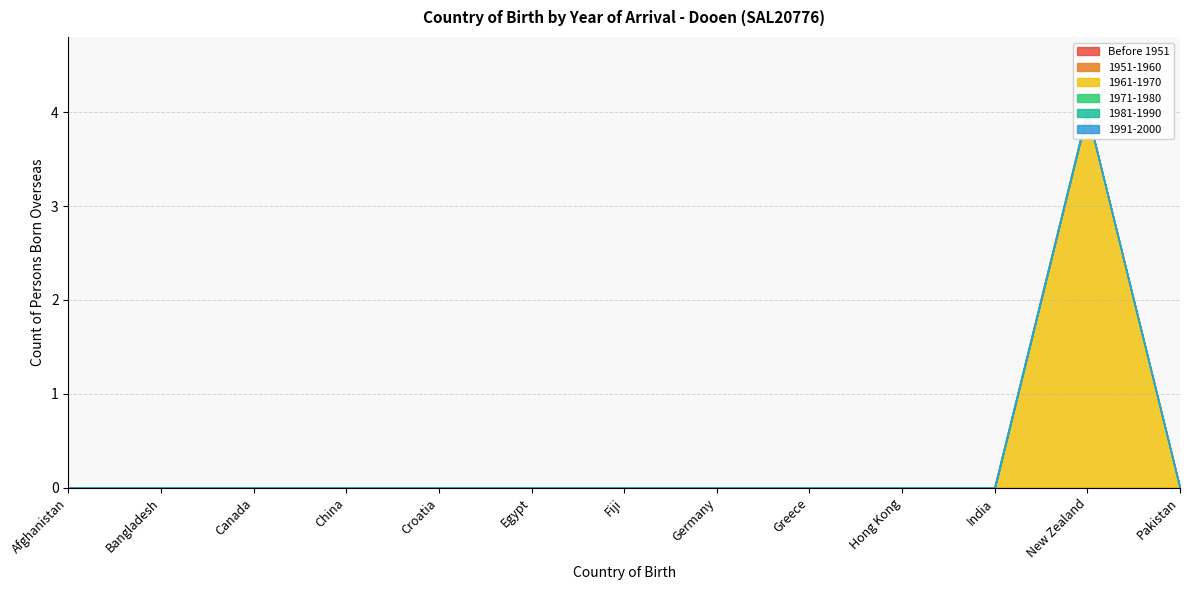

True or false: 1981-1990 and 1971-1980 intersect in this chart.

False